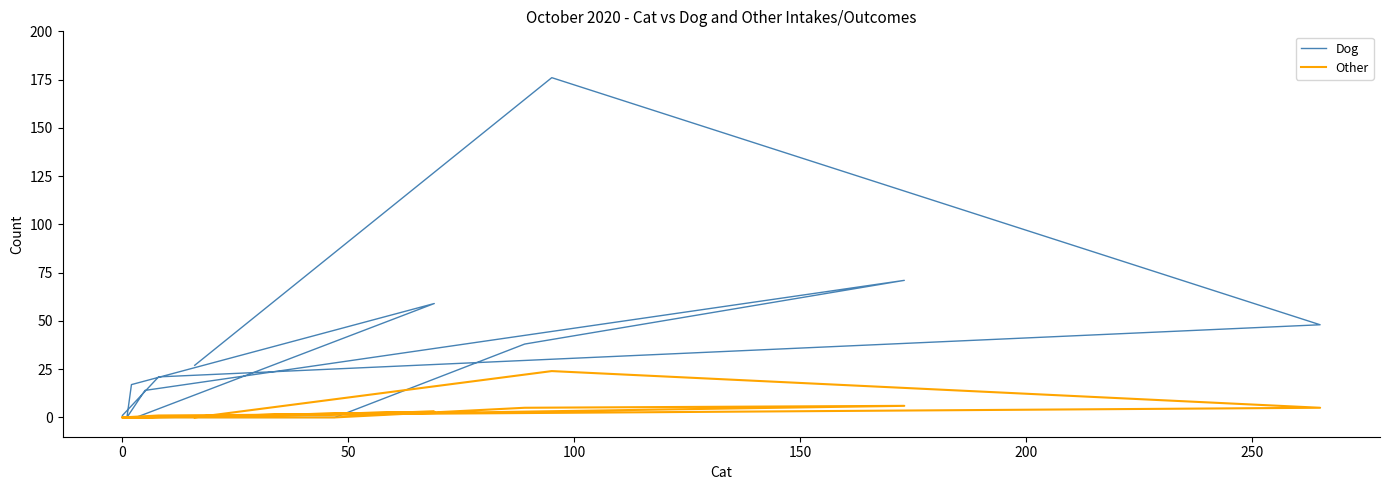

How many distinct data groups are displayed?

2